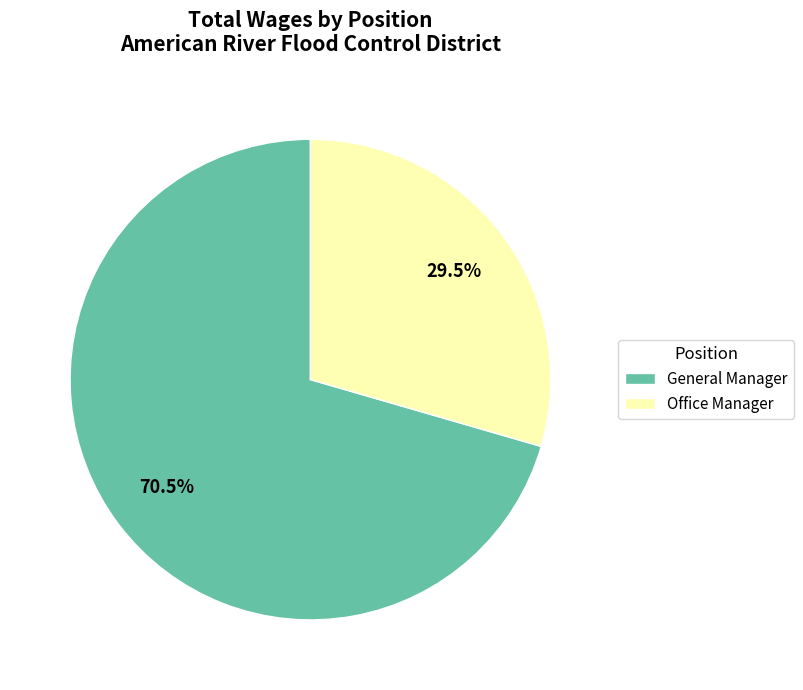

What percentage is NOT represented by Office Manager?

70.5%